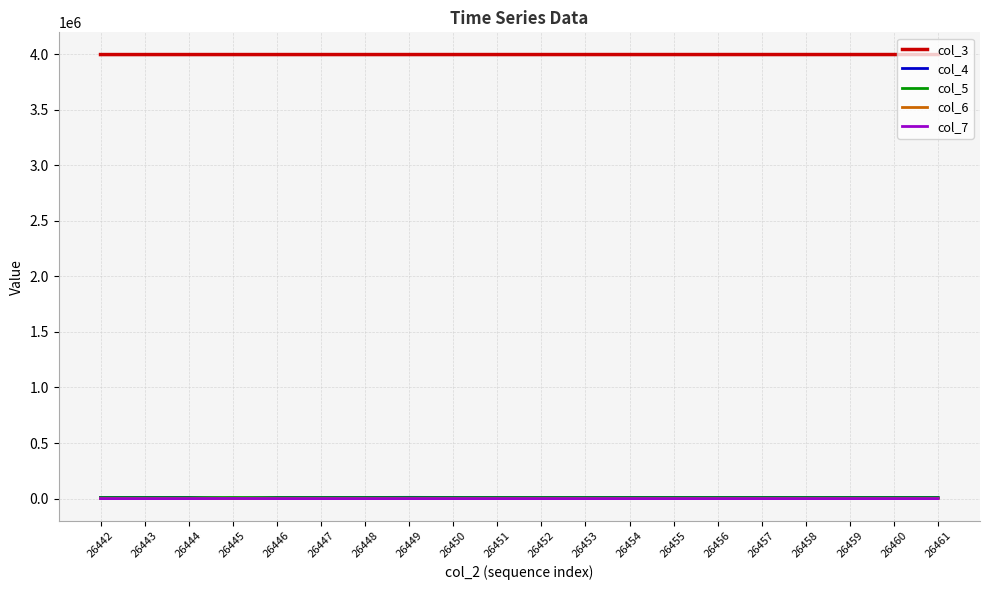

True or false: col_5 and col_3 intersect in this chart.

False